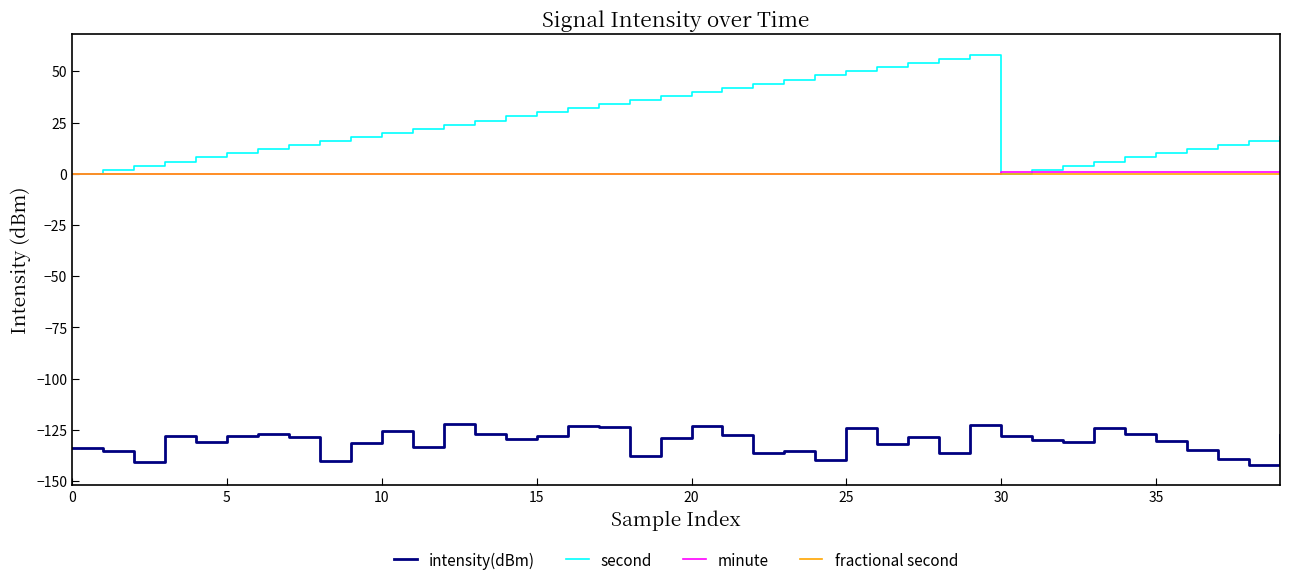

Which series has the widest spread of values?

second